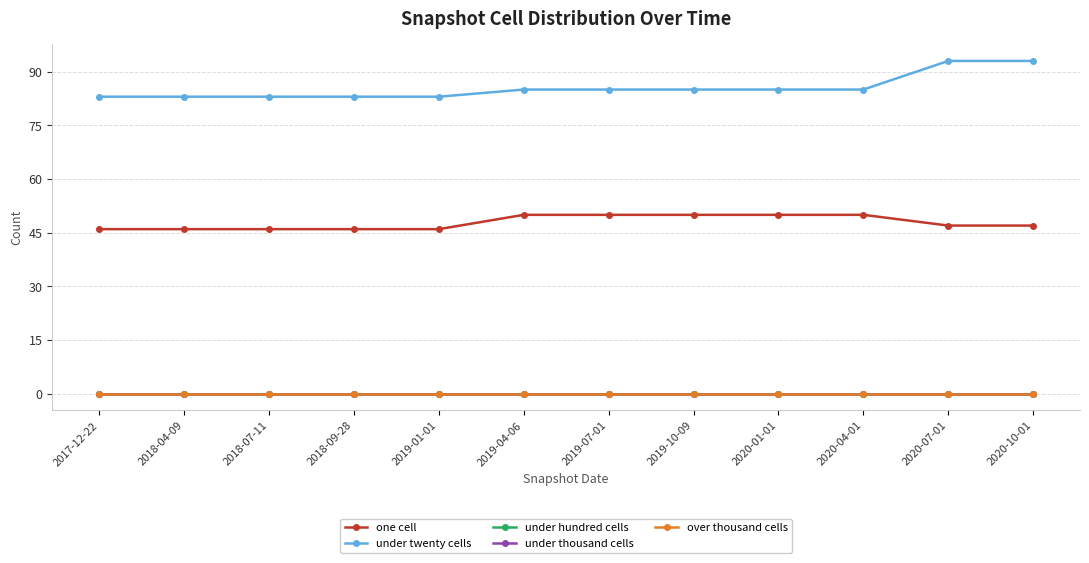

Where is under twenty cells nearest to the value 88?

2019-04-06